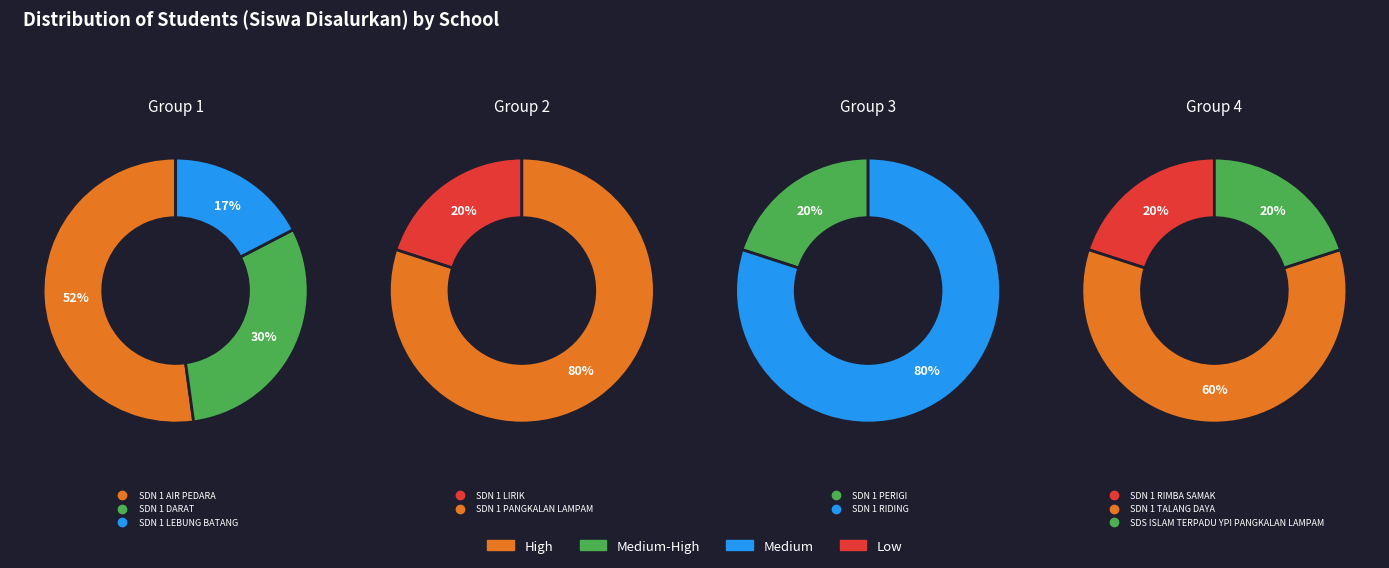

How many slices are in this pie chart?

10